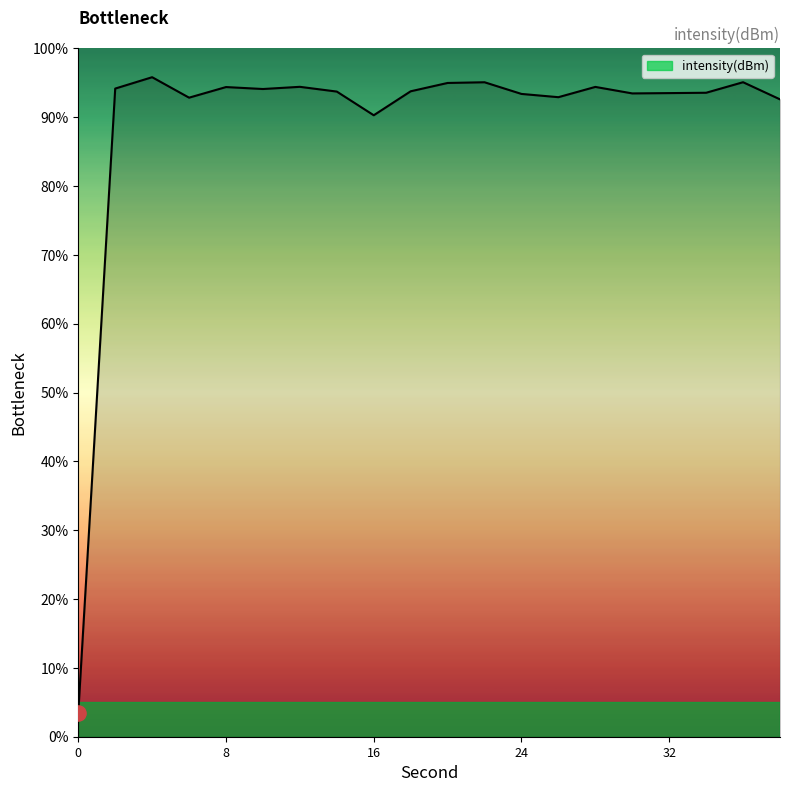

What is the minimum value shown in the chart?

3.5